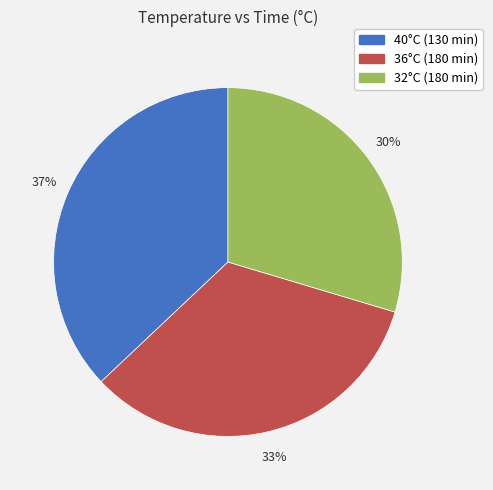

Does any single category account for the majority?

No